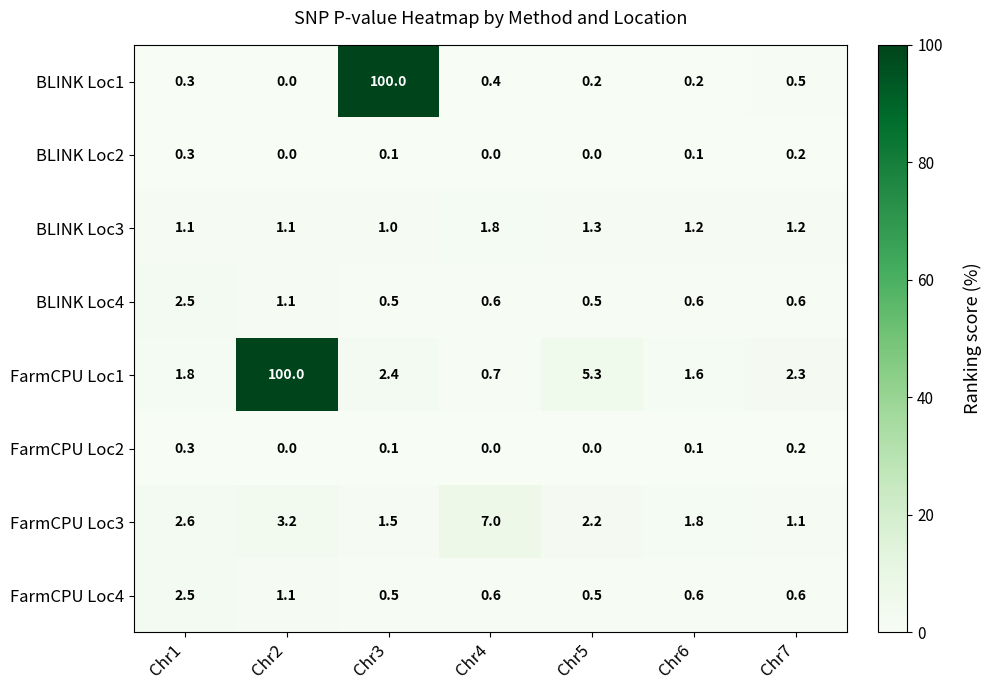

The value of BLINK Loc3 at Chr1 is 0.6. True or false?

False